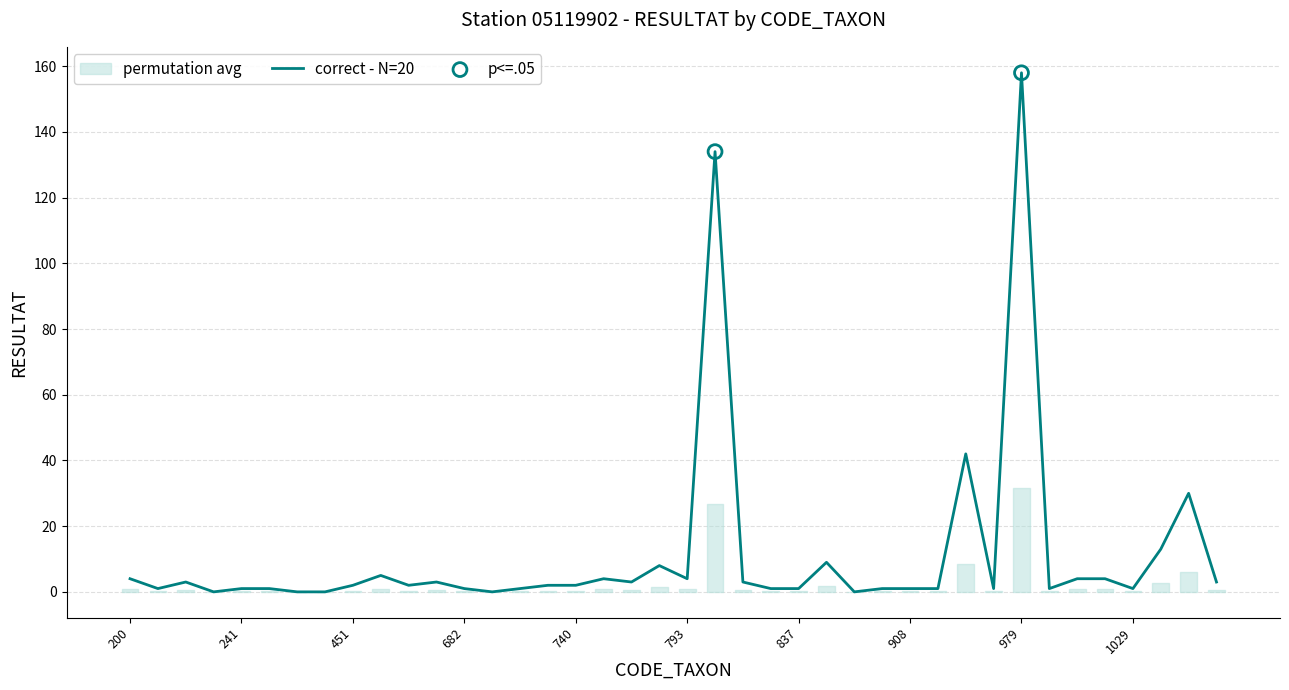

Is it true that correct - N=20 equals 4 at 793?

True